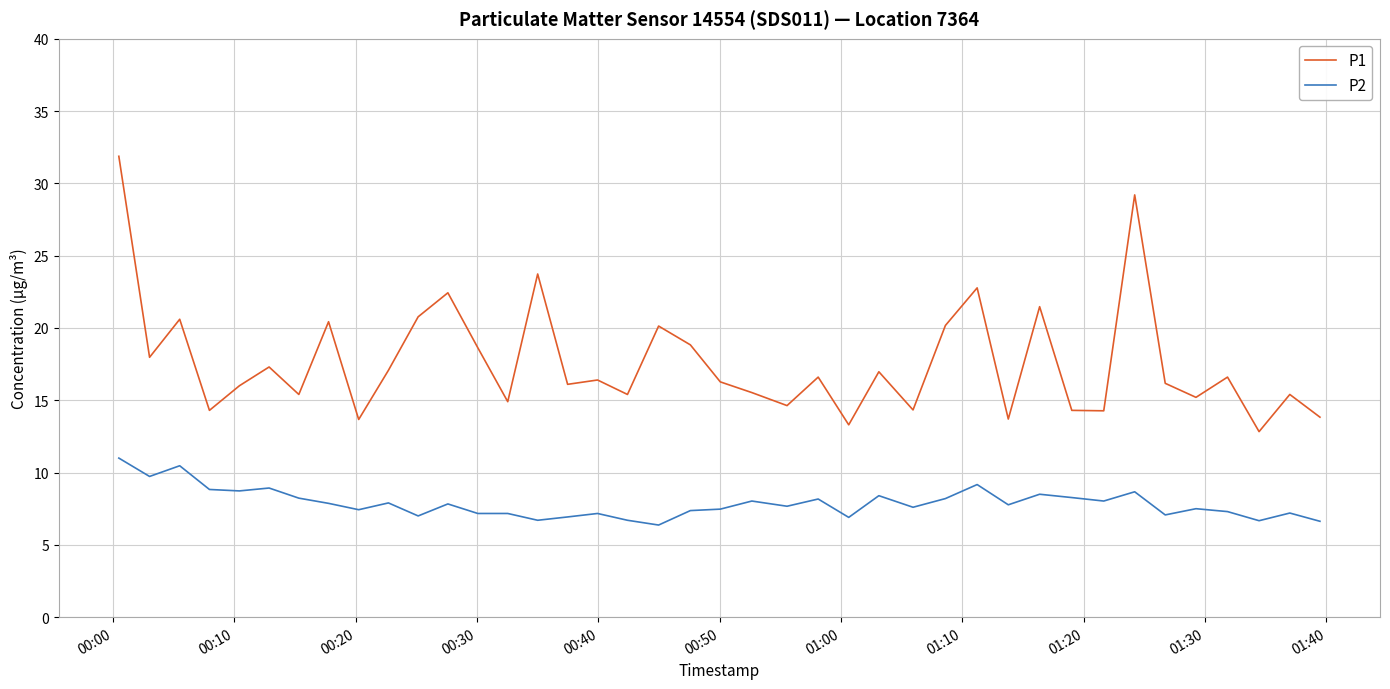

What is the sum of all P1 values?

705.5